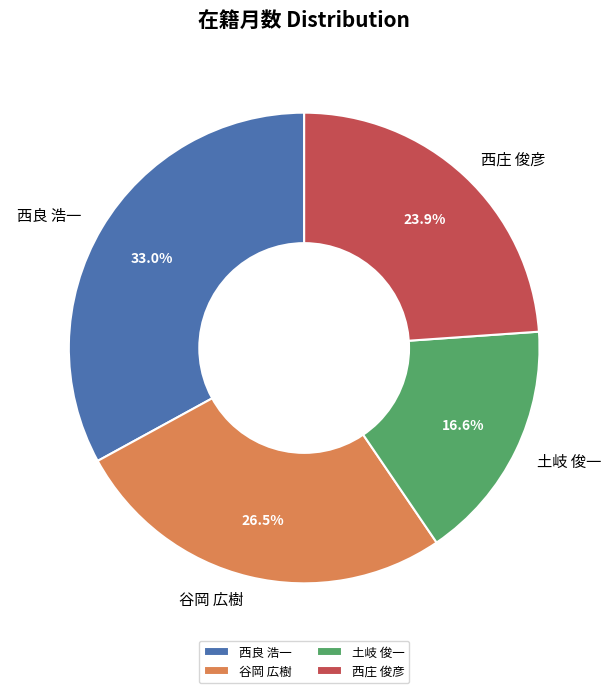

The 谷岡 広樹 slice represents 34% of the pie. True or false?

False